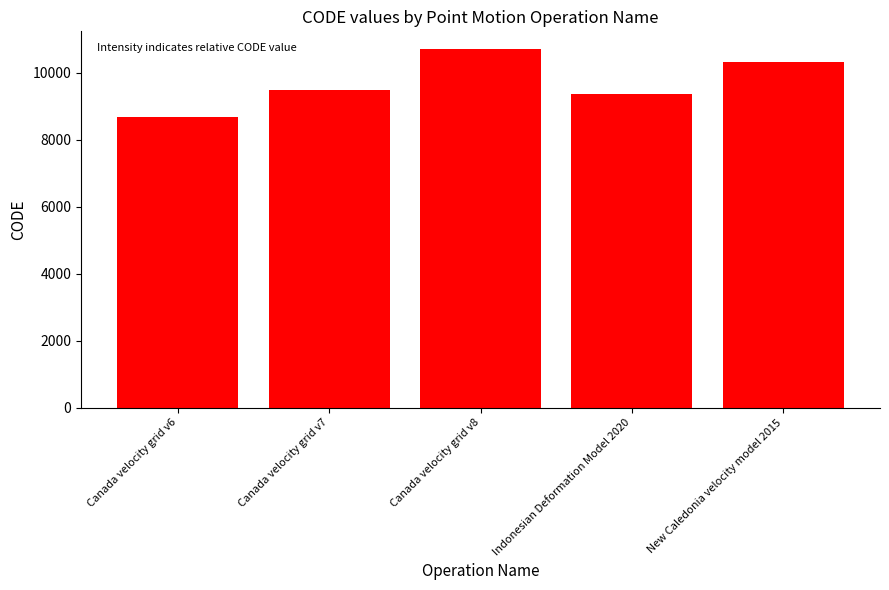

What is the sum of the values at Canada velocity grid v7 and New Caledonia velocity model 2015?

19806